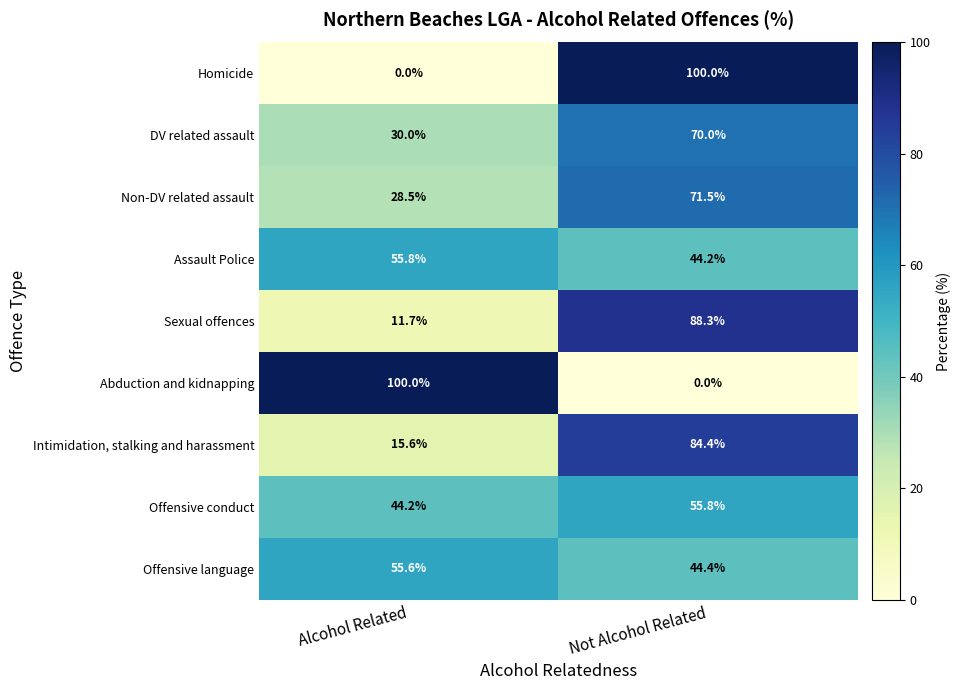

What is the spread (max minus min) of values at Not Alcohol Related?

100.0